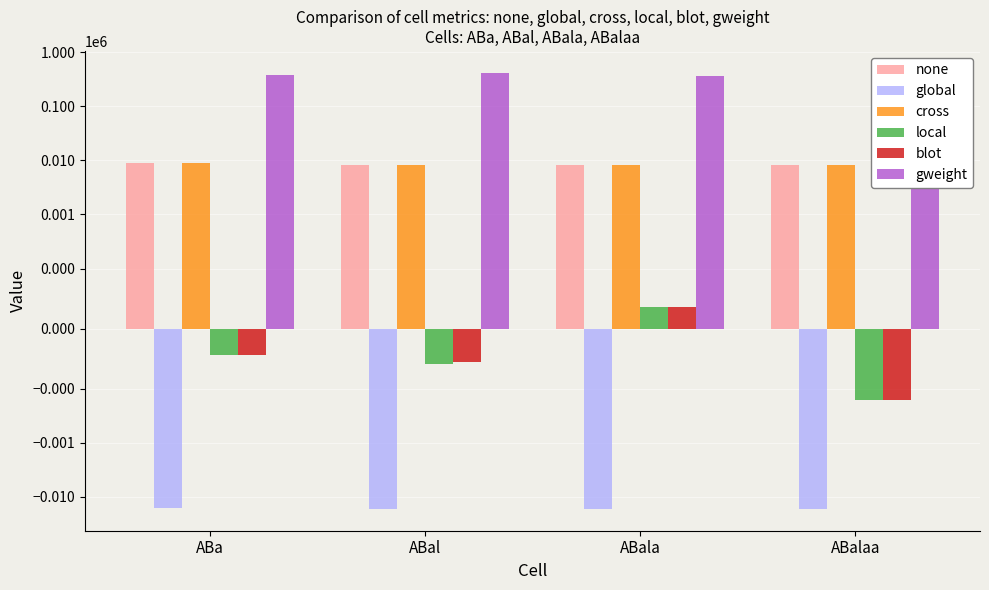

How many data points in local are above -44?

1